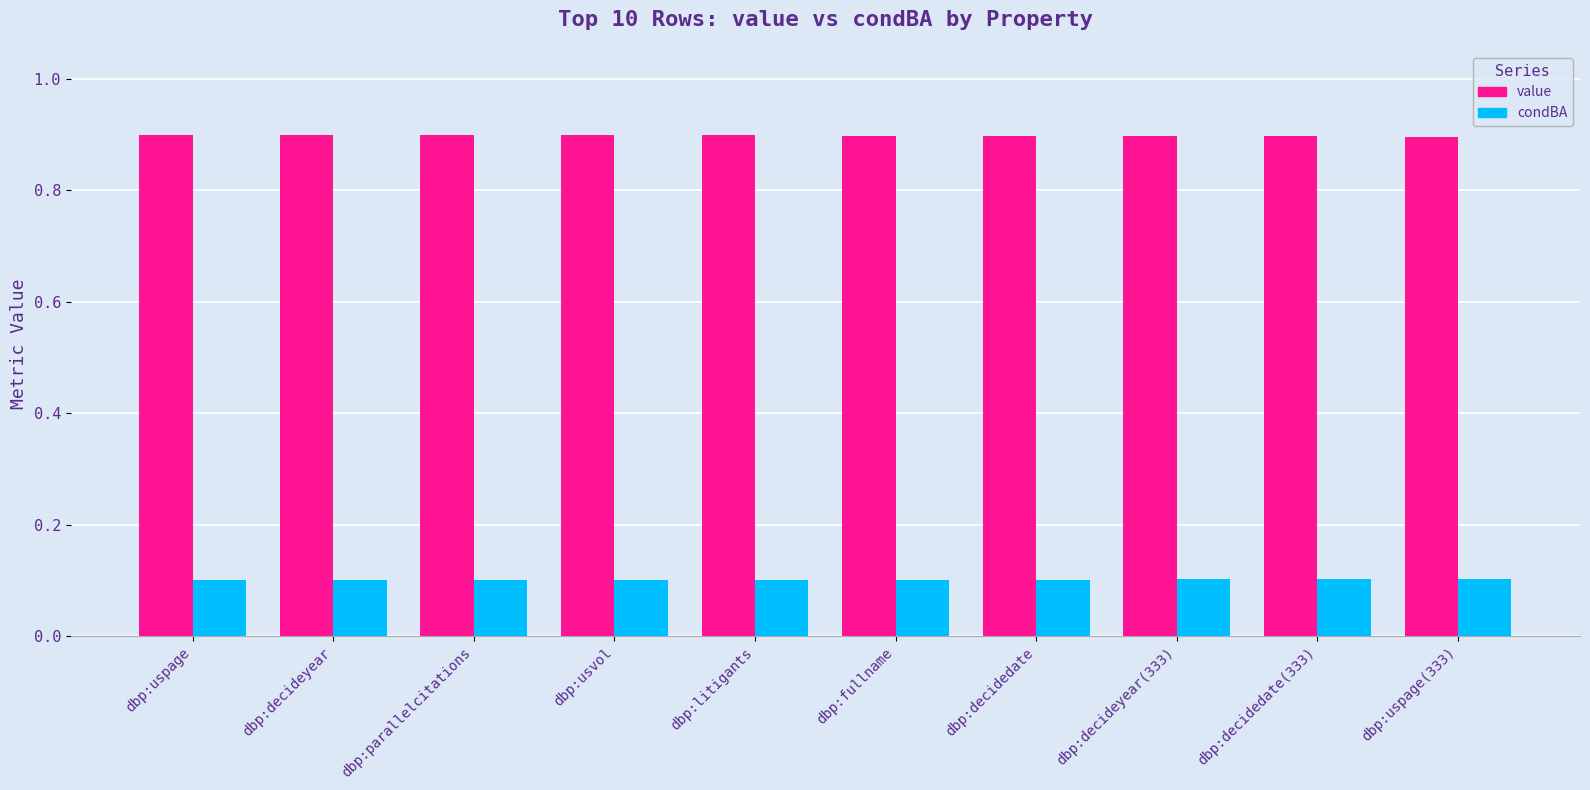

What position from the left is dbp:usvol?

4